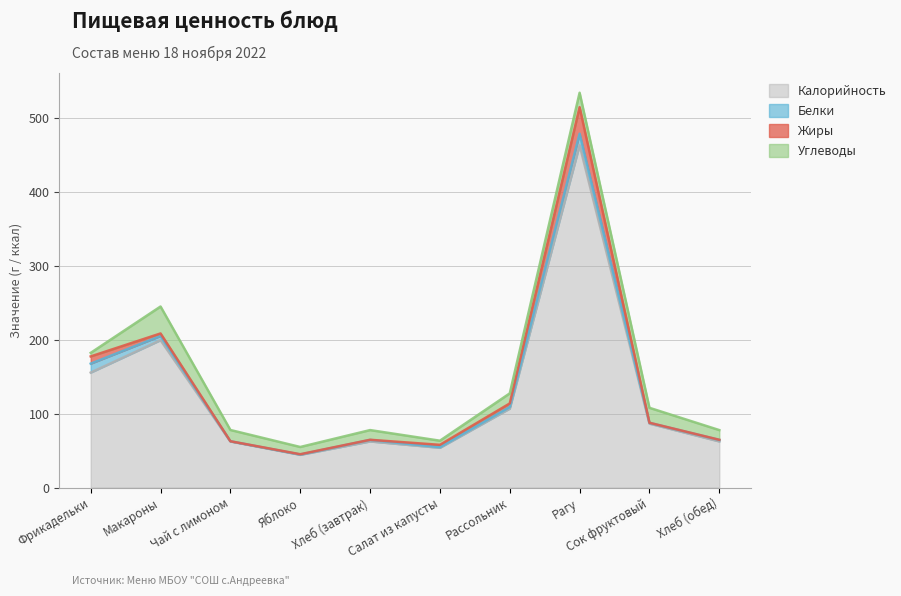

Read the Жиры value at Хлеб (завтрак).

0.2